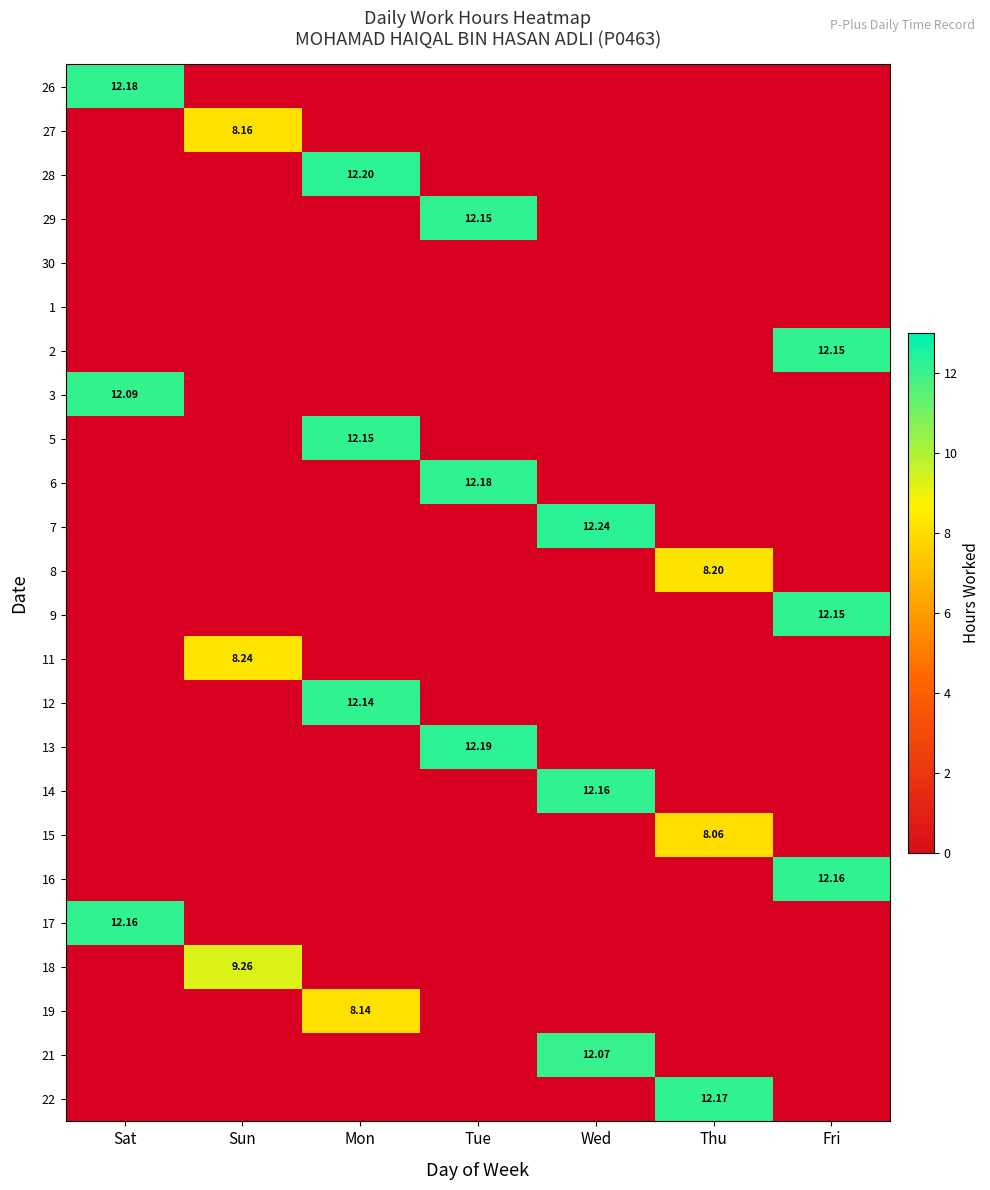

Which series changed the most between Sun and Thu?

22